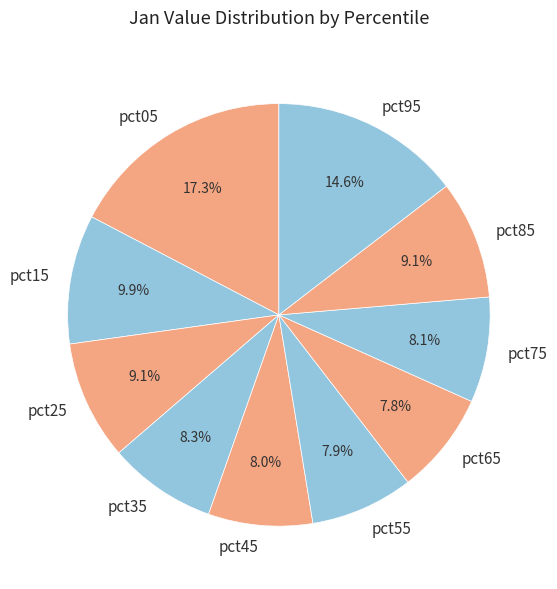

Which slice is the largest?

pct05